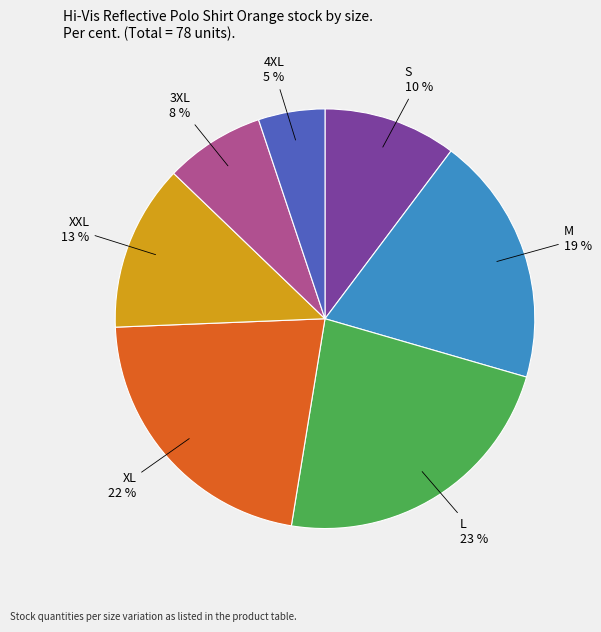

What percentage is the XL slice, to the nearest percent?

22%